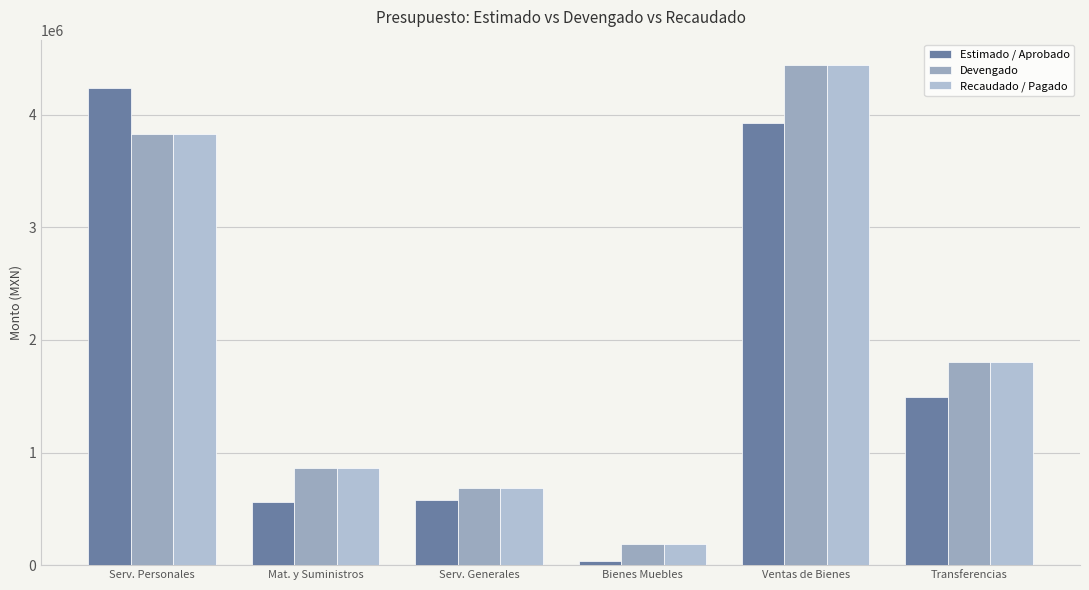

At which label does Devengado reach its minimum?

Bienes Muebles